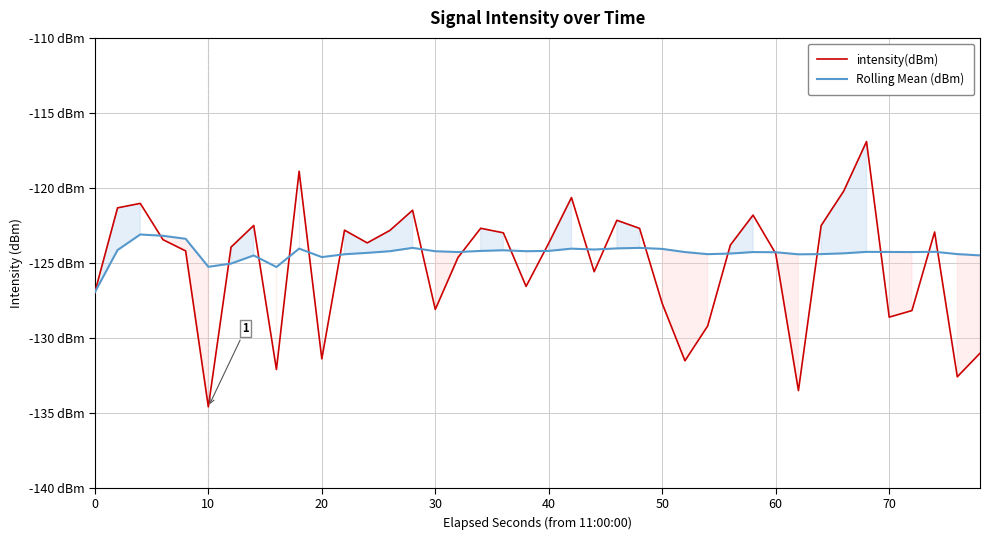

Which series has the largest total across all categories?

Rolling Mean (dBm)